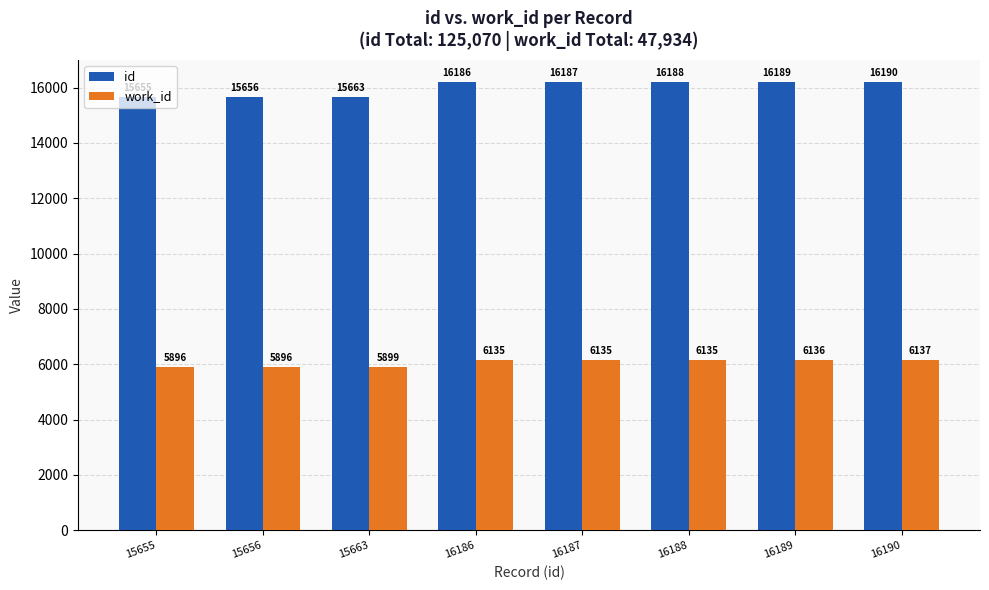

Rank the categories by id value from lowest to highest.

15655, 15656, 15663, 16186, 16187, 16188, 16189, 16190